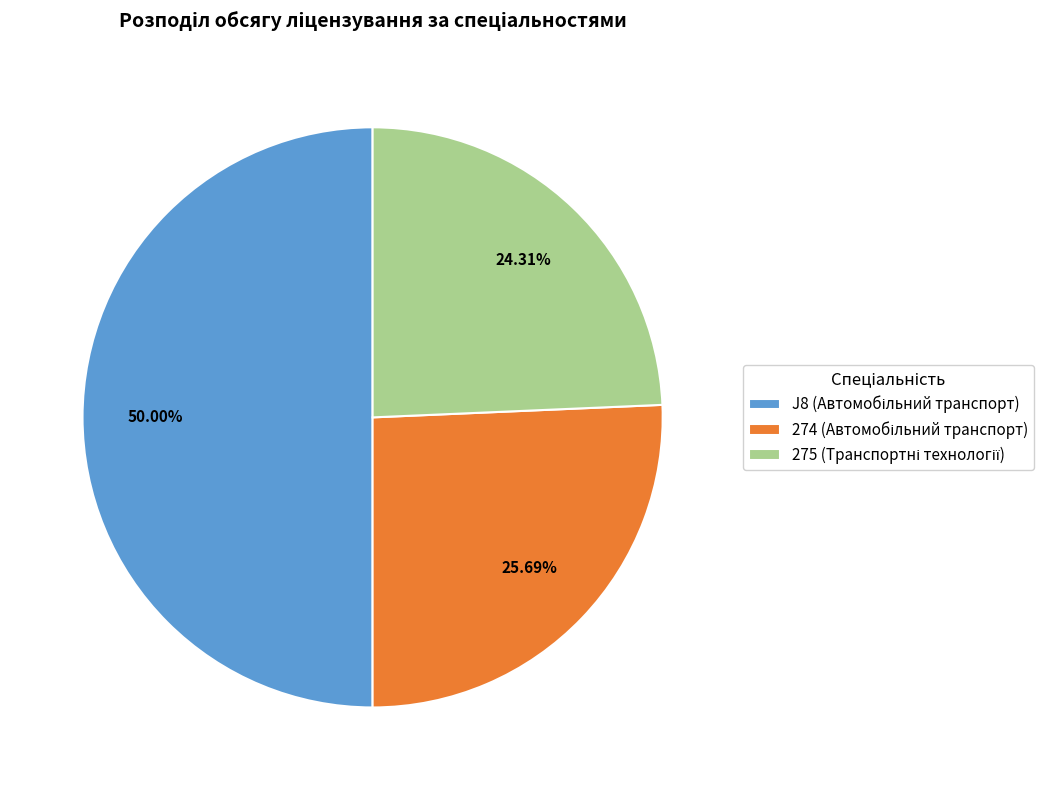

How many segments does this pie chart have?

3